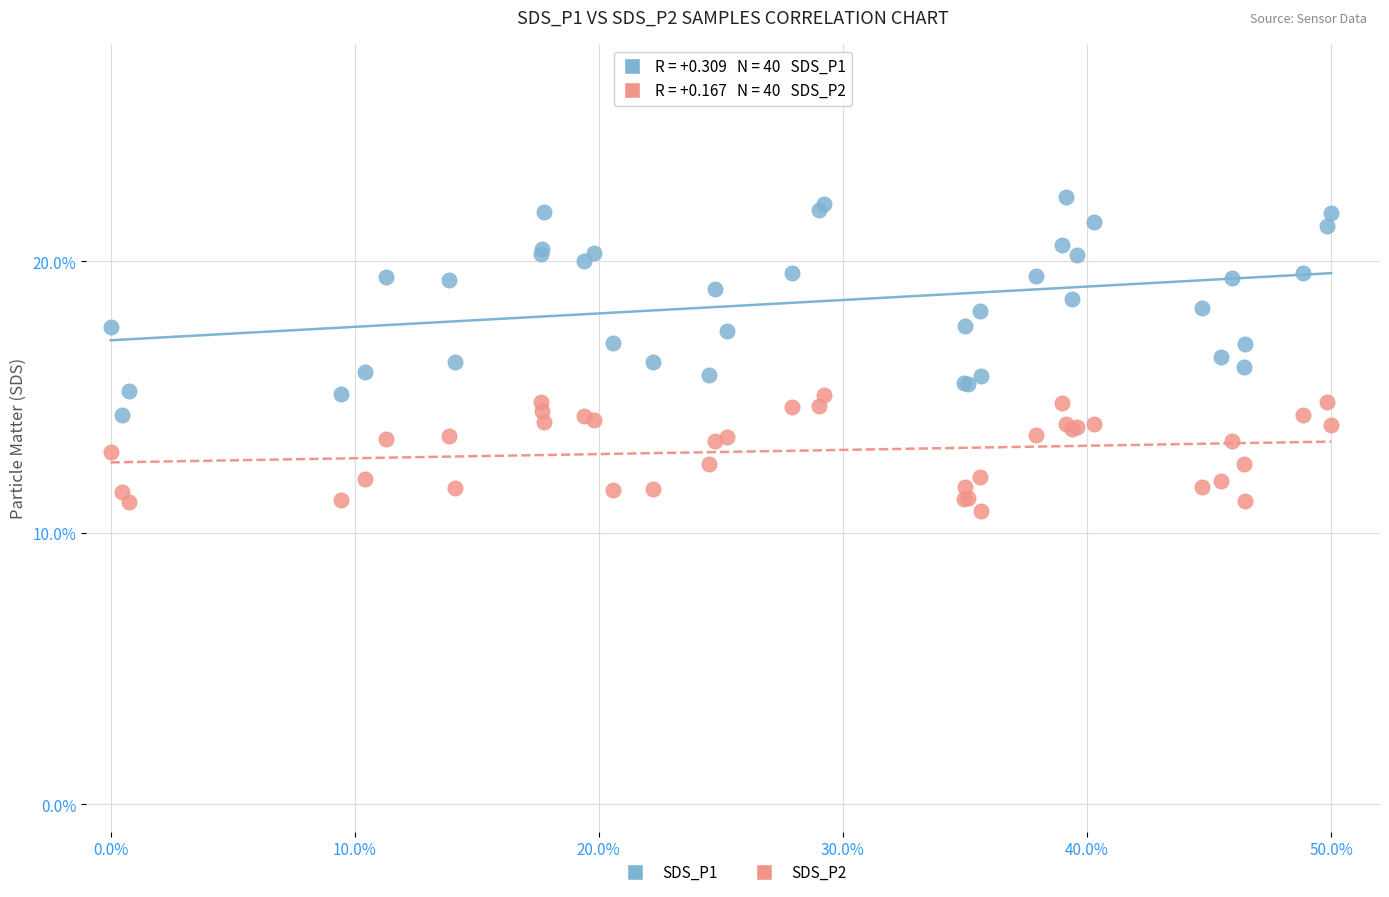

Which series has the largest Y range (max minus min)?

SDS_P1